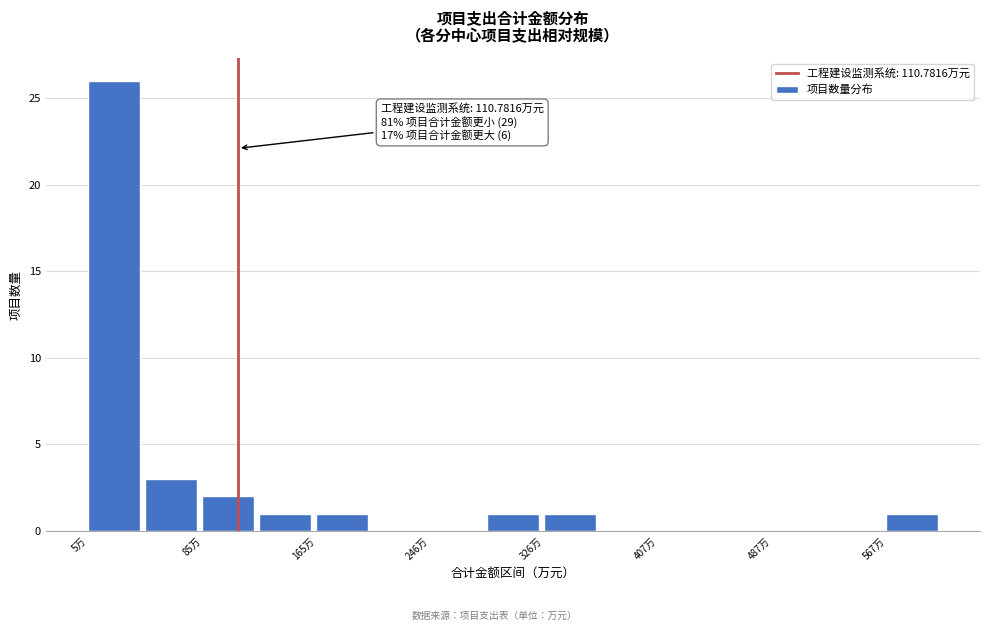

Over which range of the x-axis is the bar tallest?

10 to 50